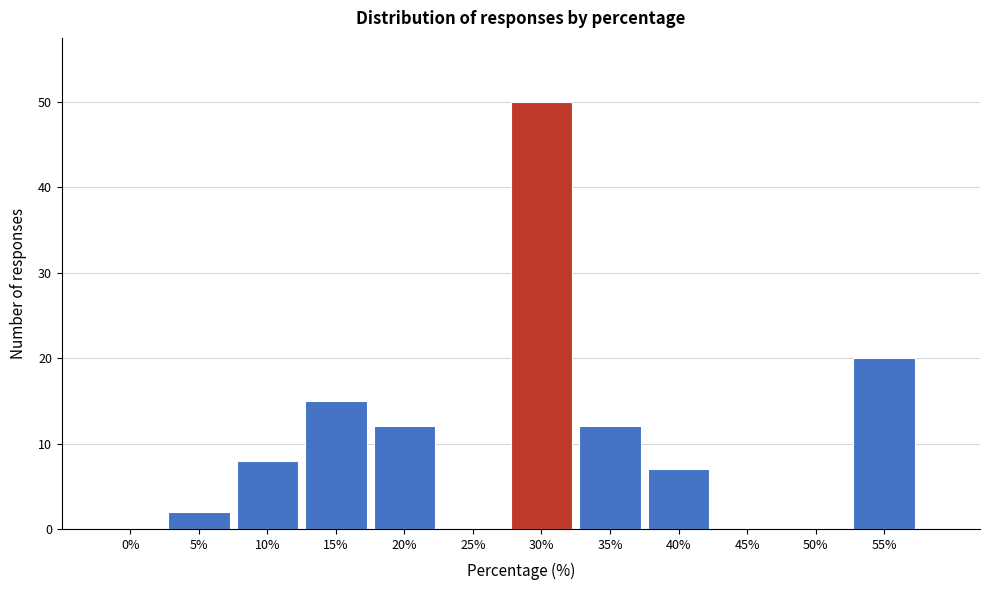

Reading left to right, extract all data points from this chart.

0%=0	5%=2	10%=8	15%=15	20%=12	25%=0	30%=50	35%=12	40%=7	45%=0	50%=0	55%=20